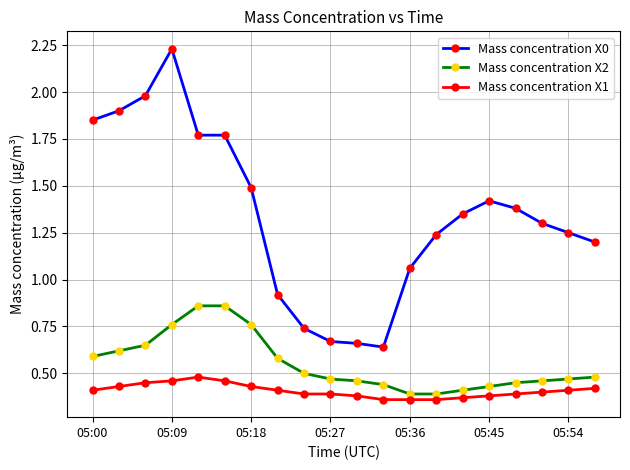

What is the sum of all Mass concentration X2 values?

11.0